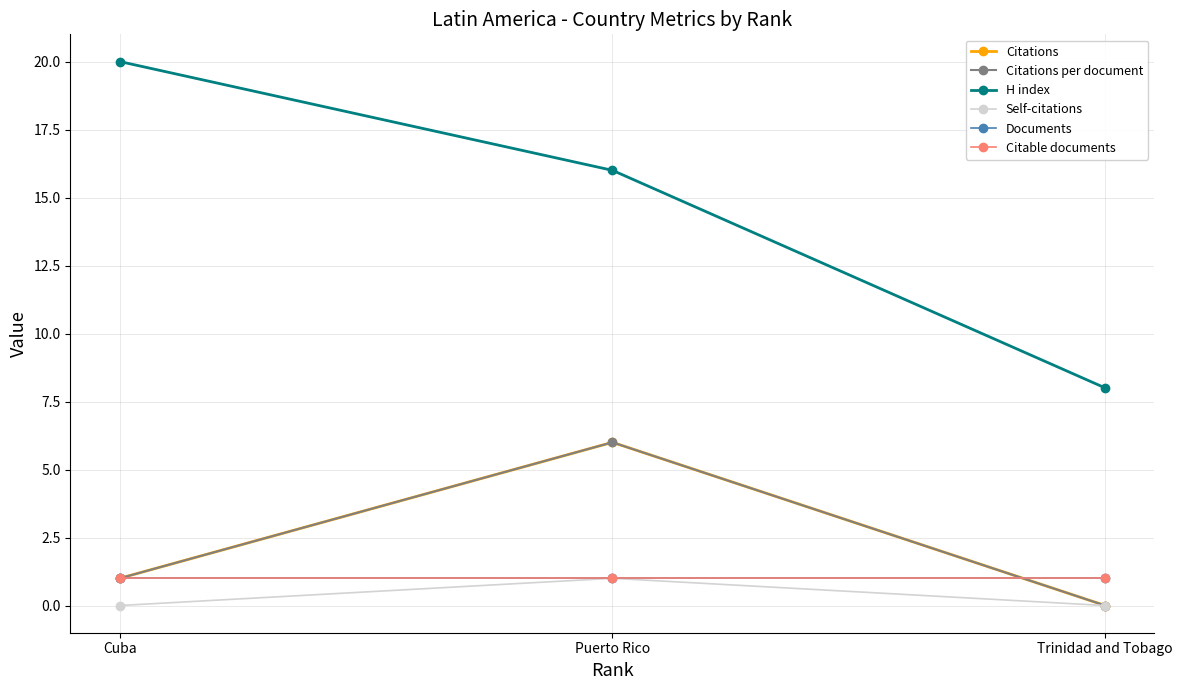

Does the chart have visible grid lines?

Yes